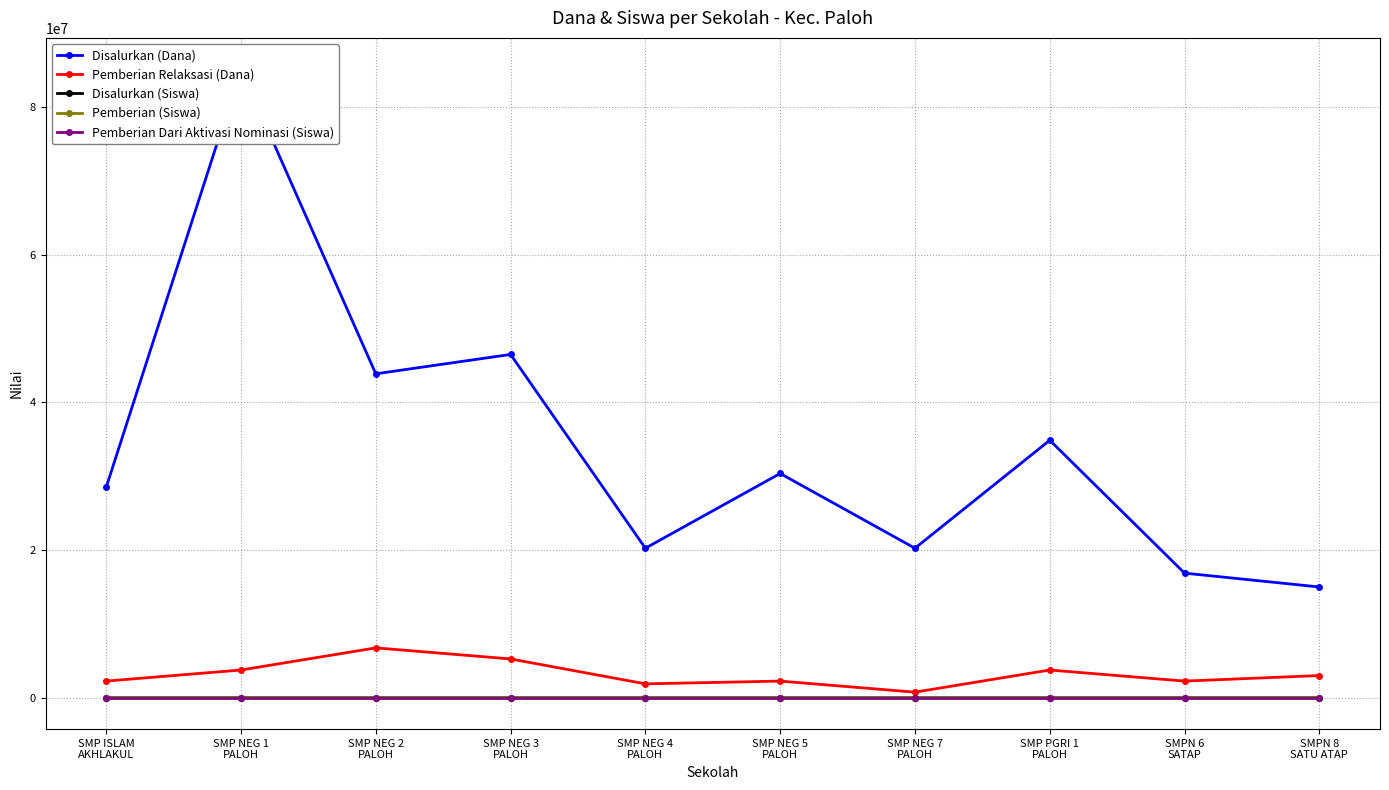

At which label is Pemberian Relaksasi (Dana) closest to 3750000?

SMP NEG 1
PALOH